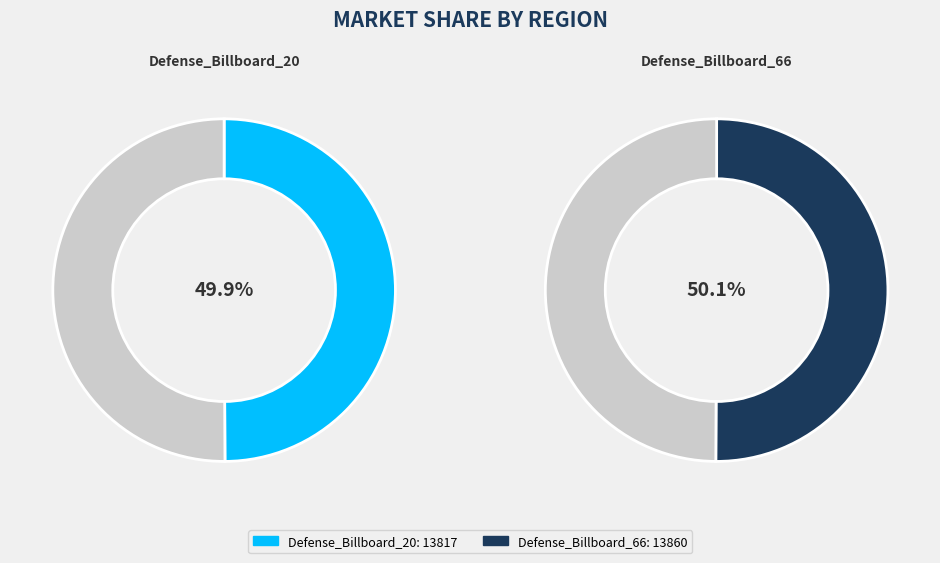

What is the total percentage of Defense_Billboard_66 and Defense_Billboard_20?

100.0%